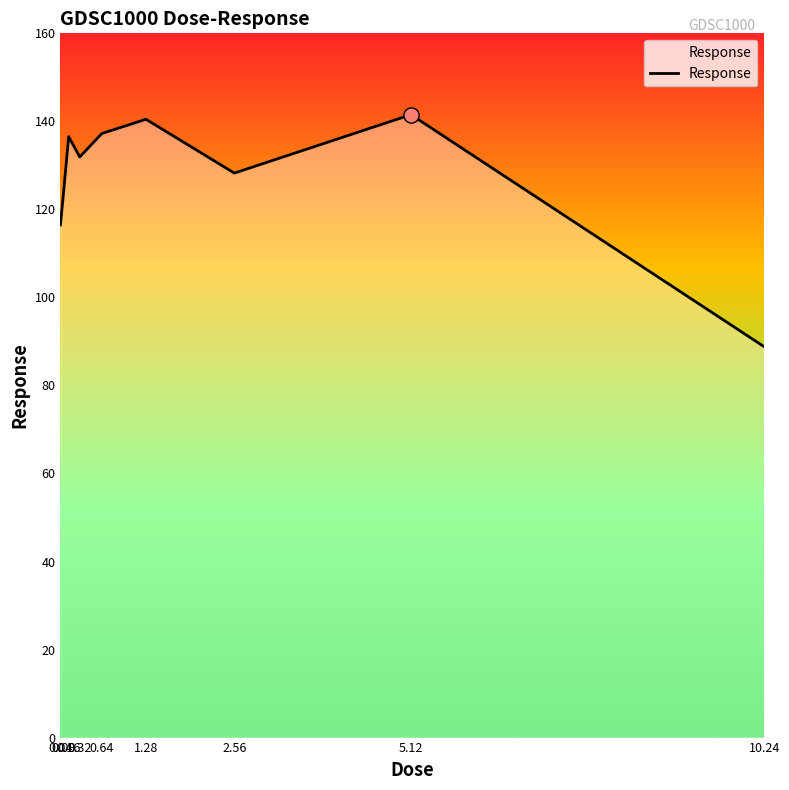

Between 0.08 and 1.28, which is larger?

1.28